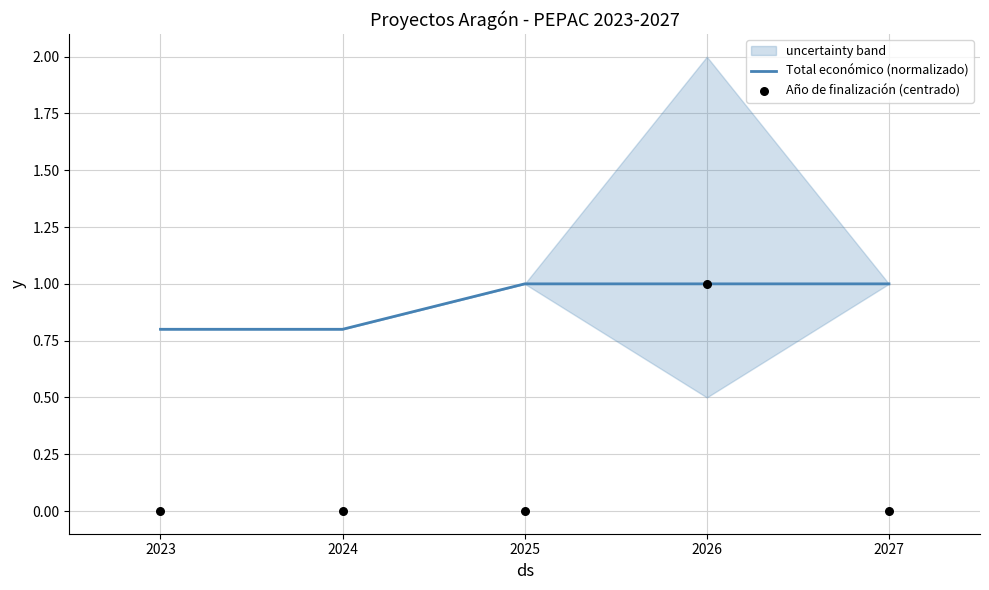

At how many categories does at least one series exceed 0?

5